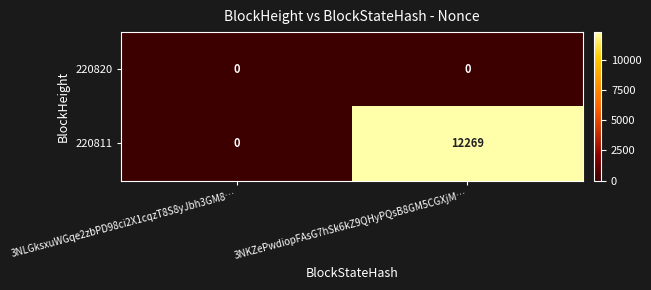

The value of 220811 at 3NKZePwdiopFAsG7hSk6kZ9QHyPQsB8GM5CGXjM… is 7061. True or false?

False